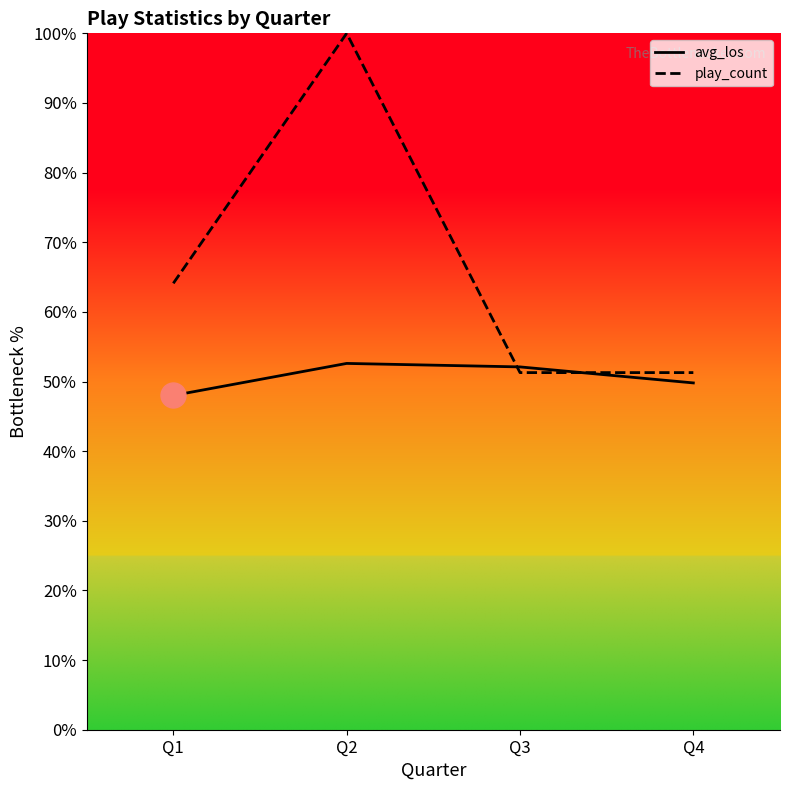

Is this an area chart (filled region under the line)?

No